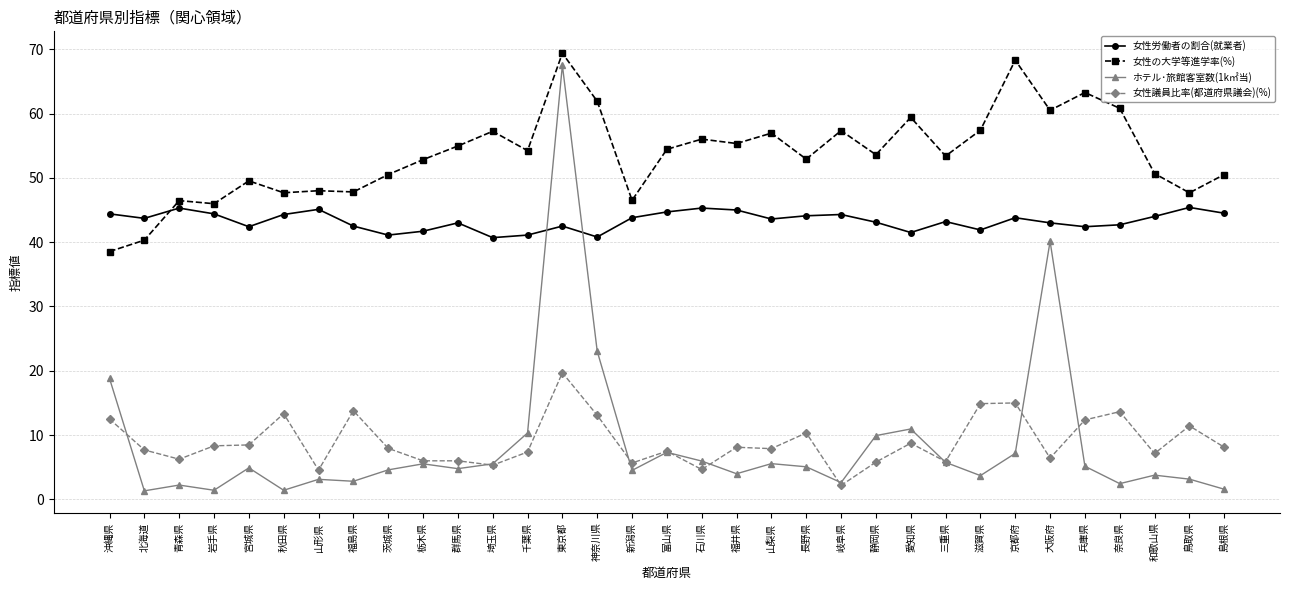

At which category does 女性議員比率(都道府県議会)(%) reach its first local valley?

青森県